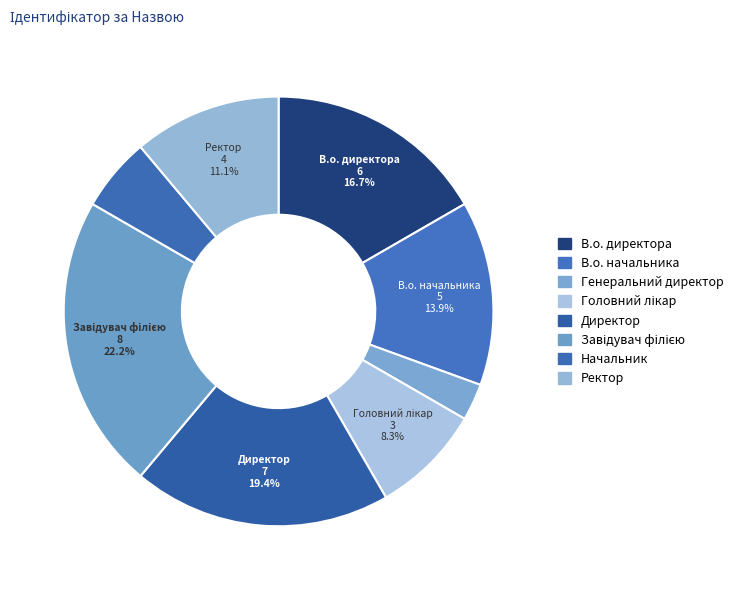

How many segments does this pie chart have?

8